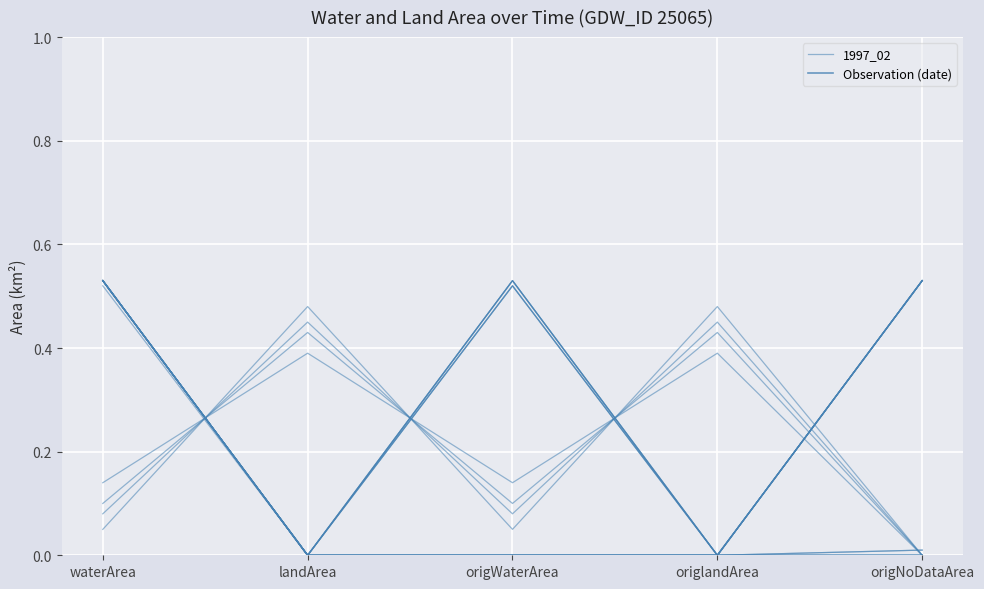

Rank the categories by value from lowest to highest.

origNoDataArea, waterArea, origWaterArea, landArea, origlandArea